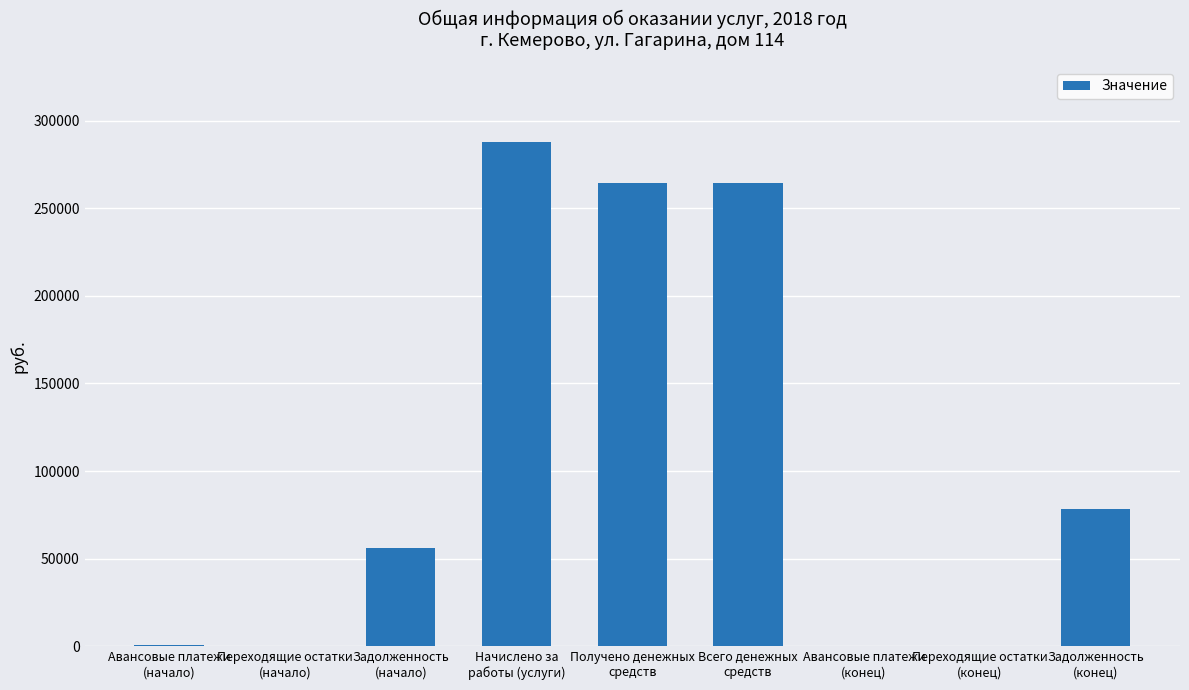

What is the sum of all values?

952419.3